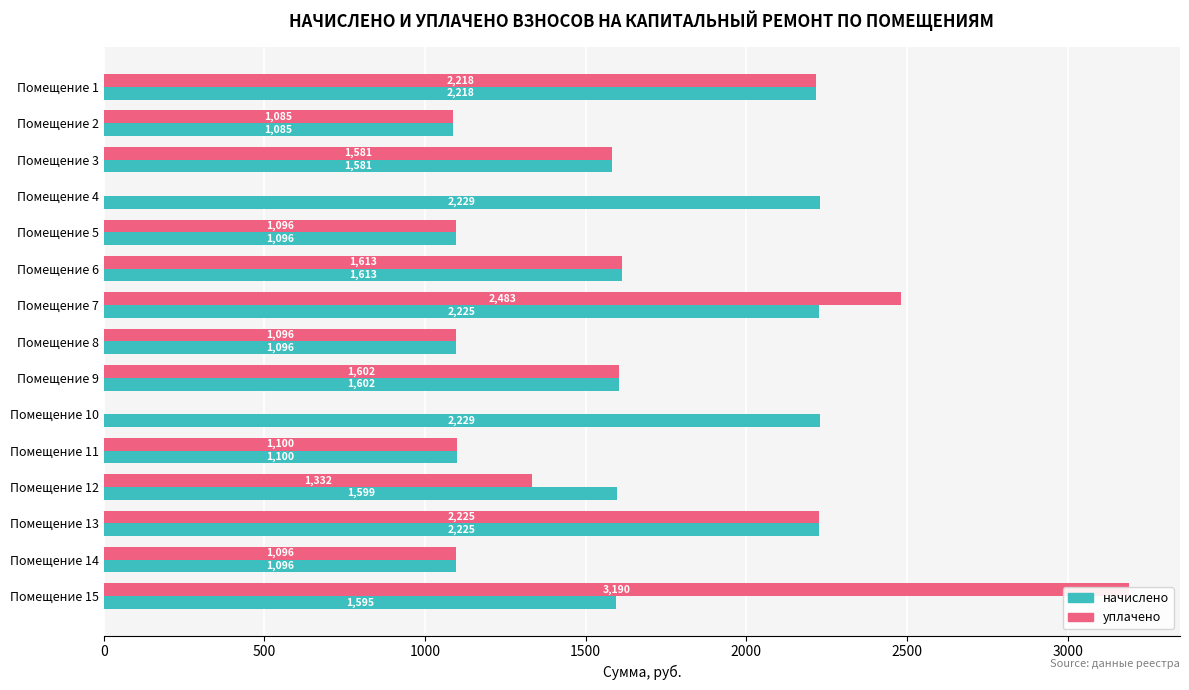

True or false: начислено has a value of 689.6 at Помещение 11.

False